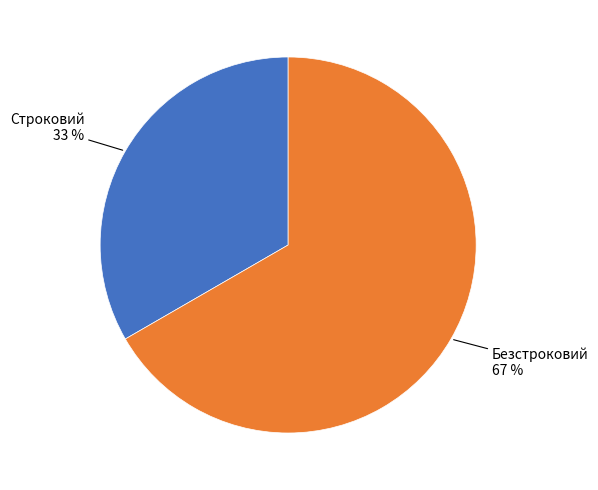

To the nearest percent, what is the average slice percentage?

50%